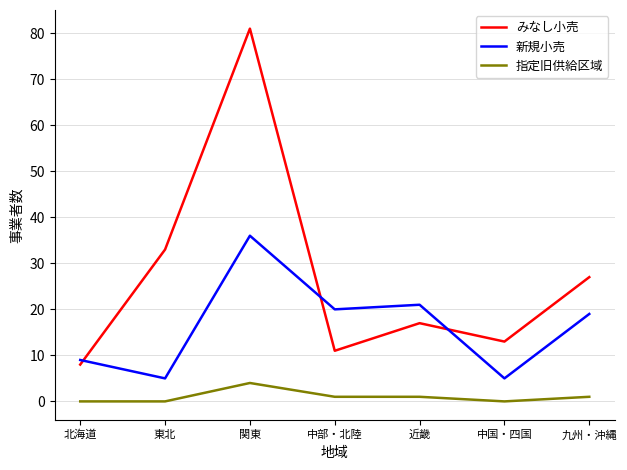

What are all the series names shown in the legend?

みなし小売, 新規小売, 指定旧供給区域